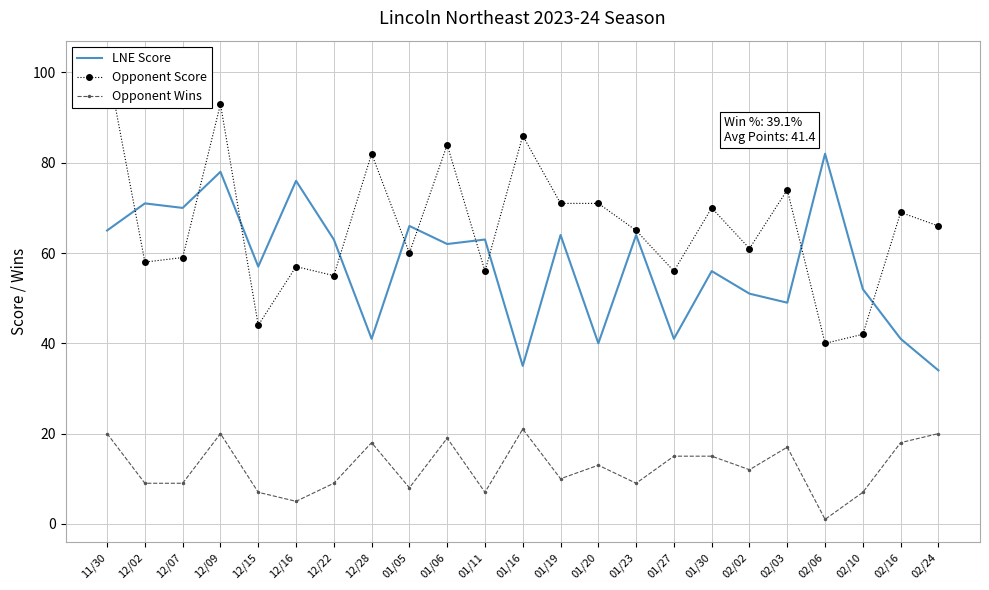

Reading left to right, list all the values displayed in this chart.

LNE Score: 65	71	70	78	57	76	63	41	66	62	63	35	64	40	64	41	56	51	49	82	52	41	34
Opponent Score: 102	58	59	93	44	57	55	82	60	84	56	86	71	71	65	56	70	61	74	40	42	69	66
Opponent Wins: 20	9	9	20	7	5	9	18	8	19	7	21	10	13	9	15	15	12	17	1	7	18	20